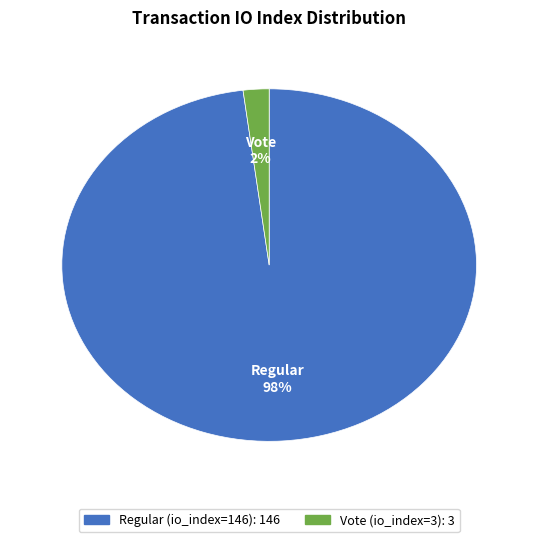

To the nearest percent, what percentage of the pie is Regular (io_index=146)?

98%